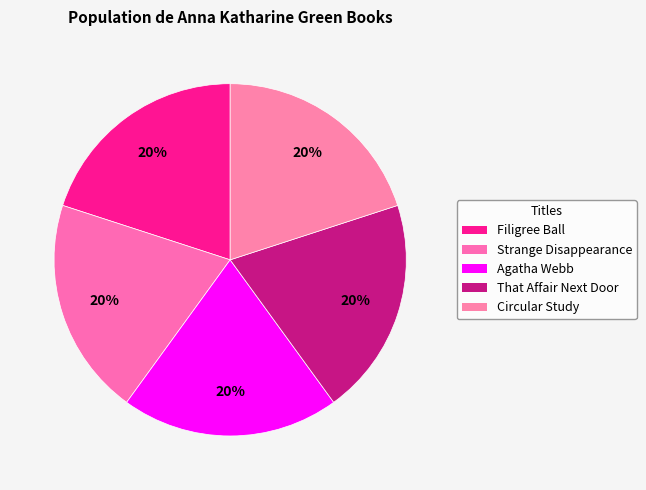

Rank the categories by value from lowest to highest.

Agatha Webb, That Affair Next Door, Strange Disappearance, Filigree Ball, Circular Study